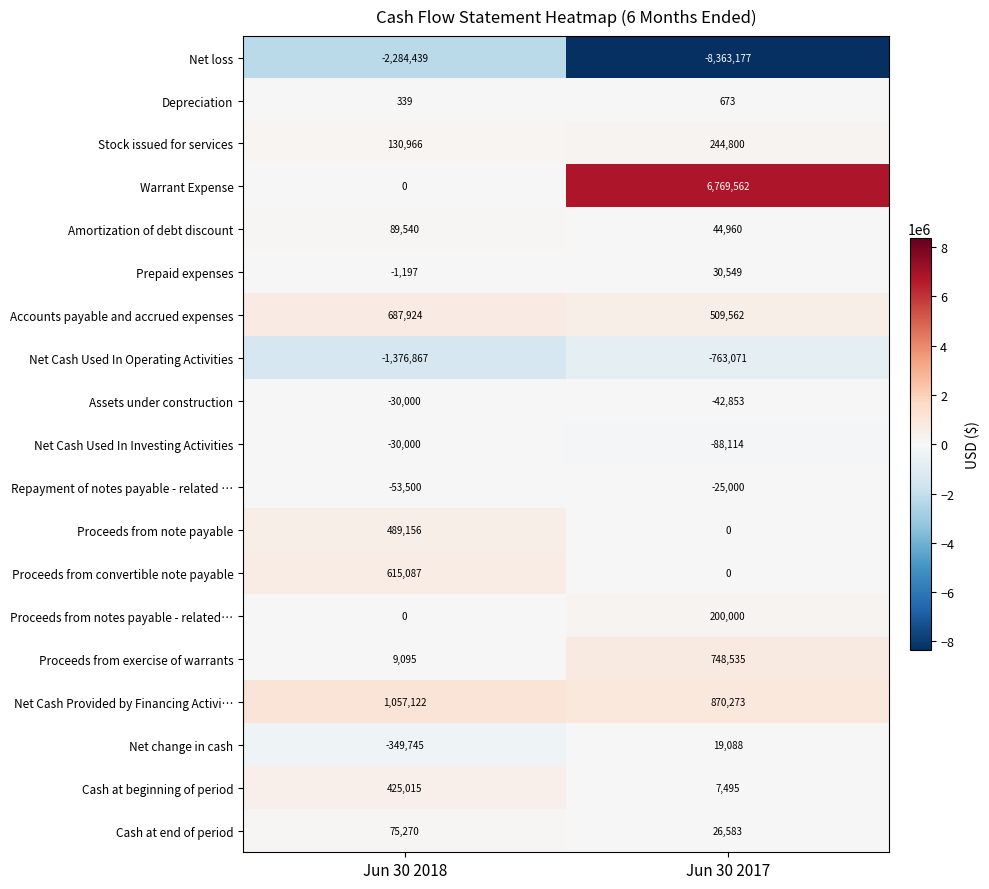

Count the number of categories in the chart.

2